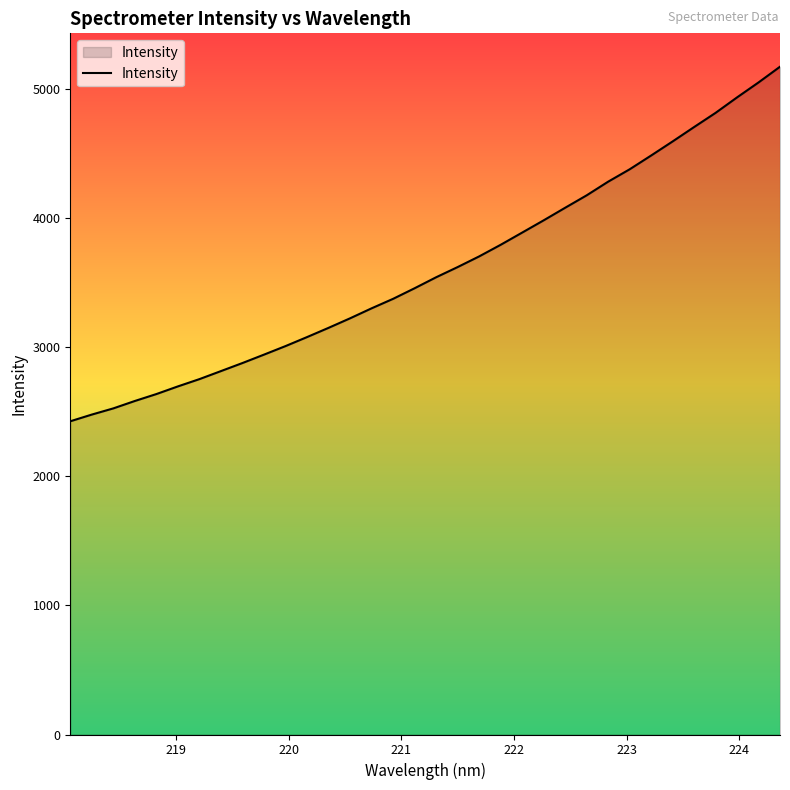

How many series are shown in this chart?

1